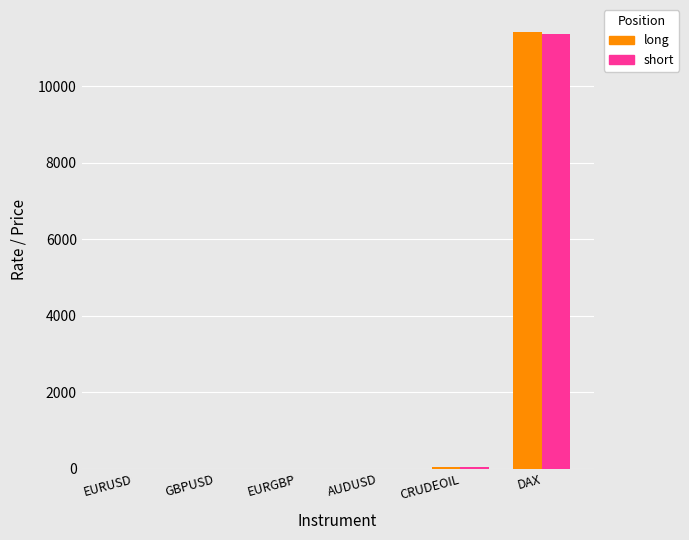

Read the short value at AUDUSD.

0.7